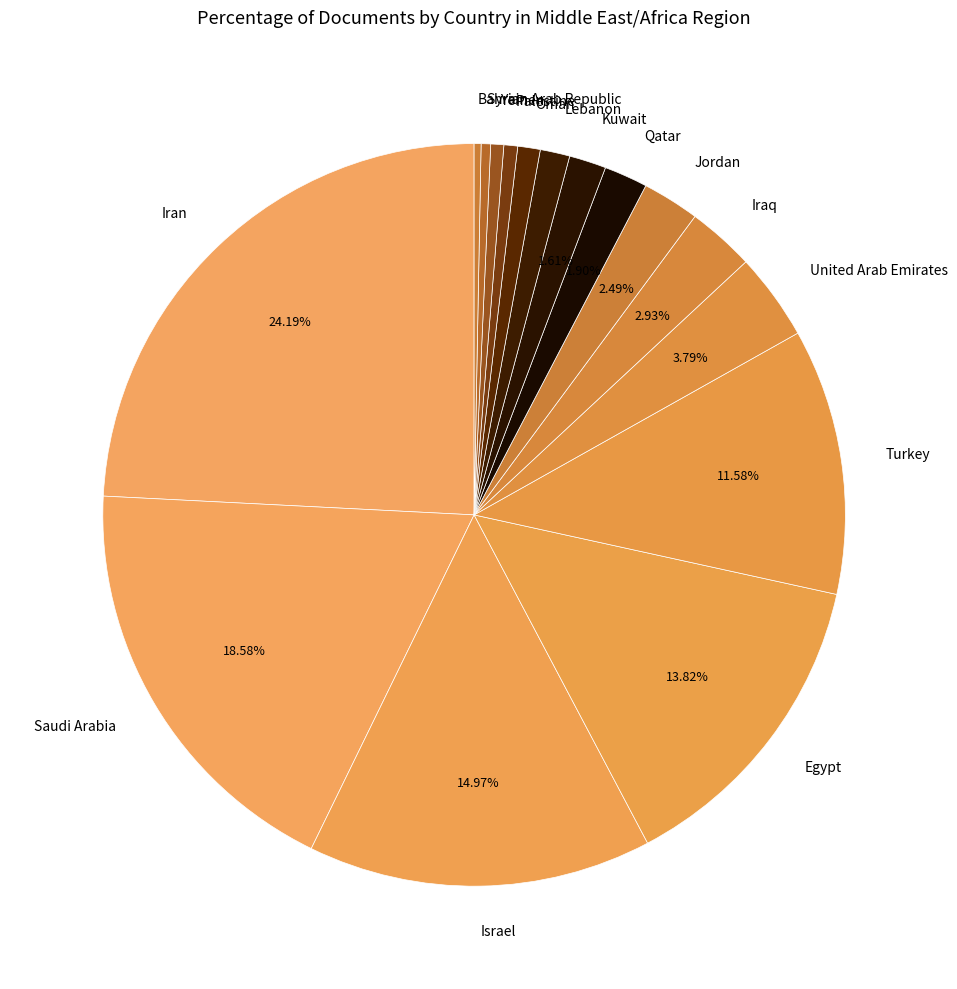

Between Palestine and Iran, which is larger?

Iran